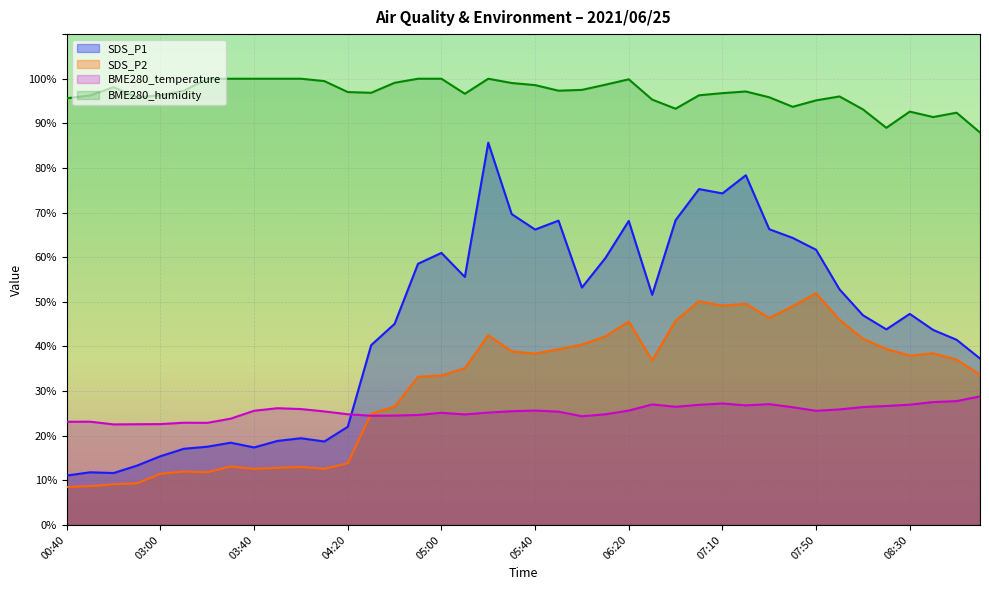

How many lines are shown in the chart?

4